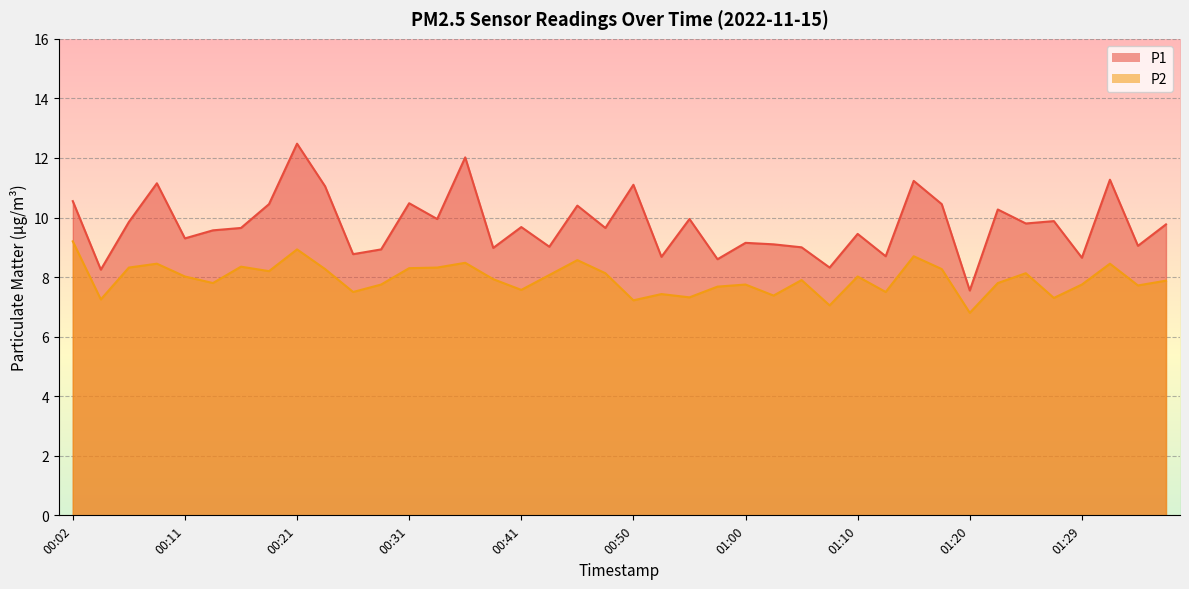

Which category has the lowest value in the P1 series?

01:20